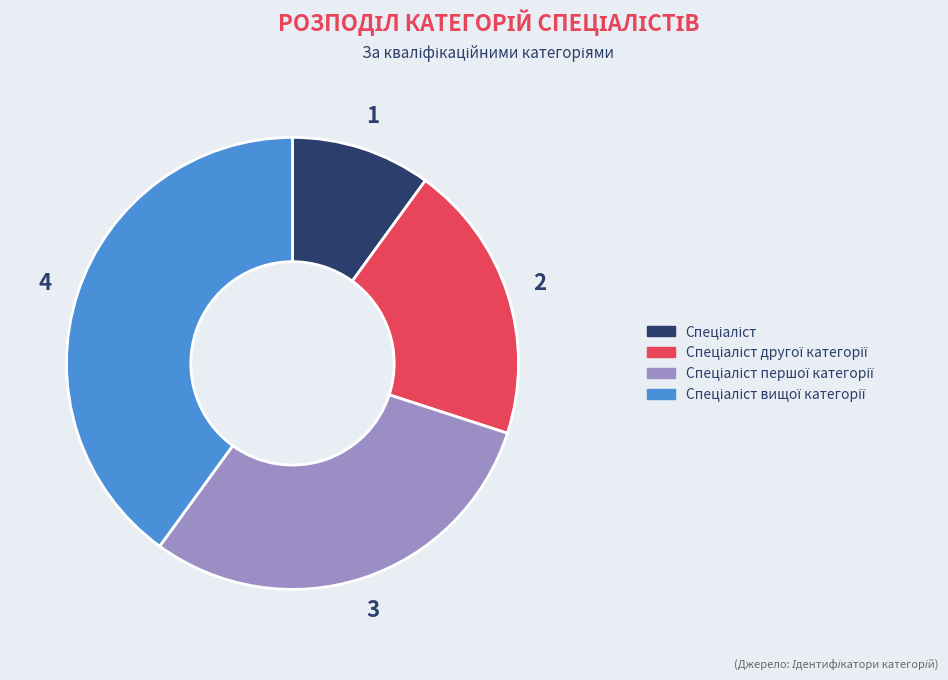

Does any single category account for the majority?

No